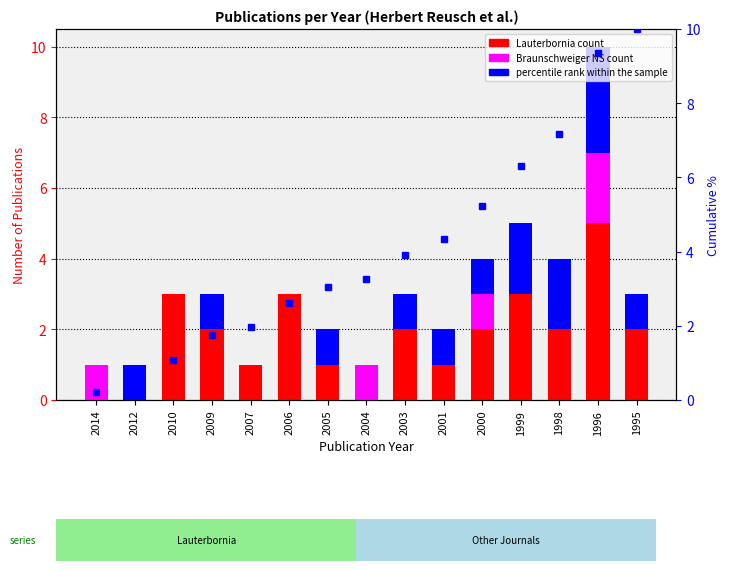

Which label corresponds to the smallest value in the chart?

2014